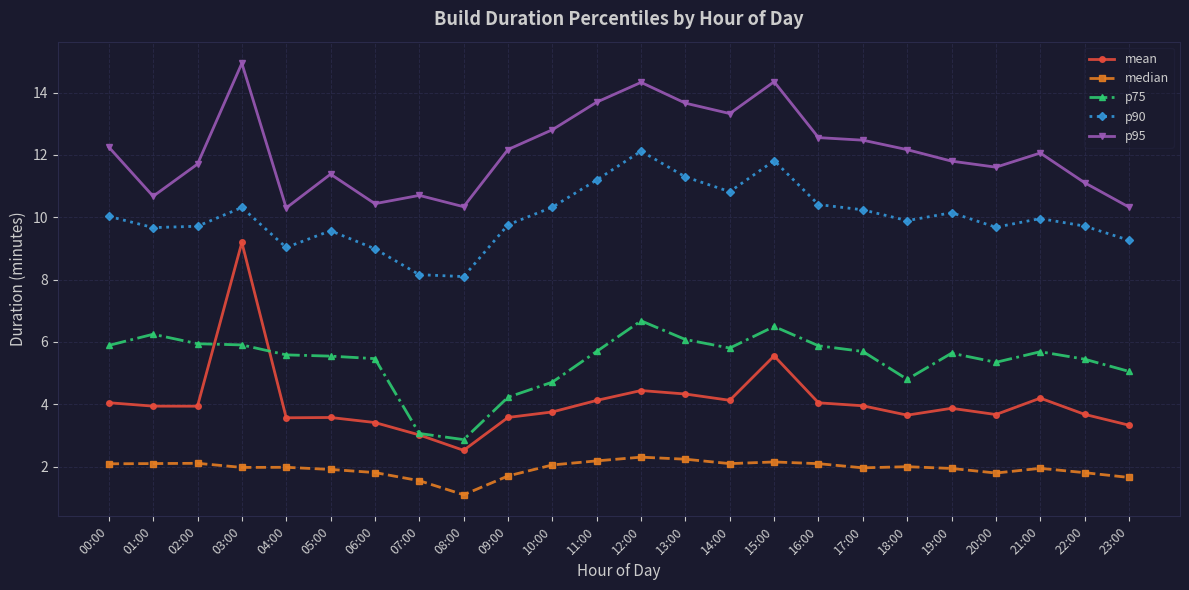

What is the total value across all series at 21:00?

33.8